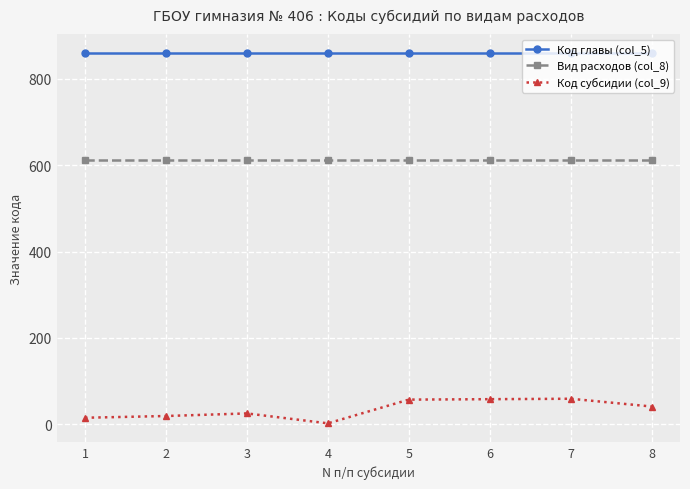

What is the sum of the Код субсидии (col_9) values at 1 and 7?

74